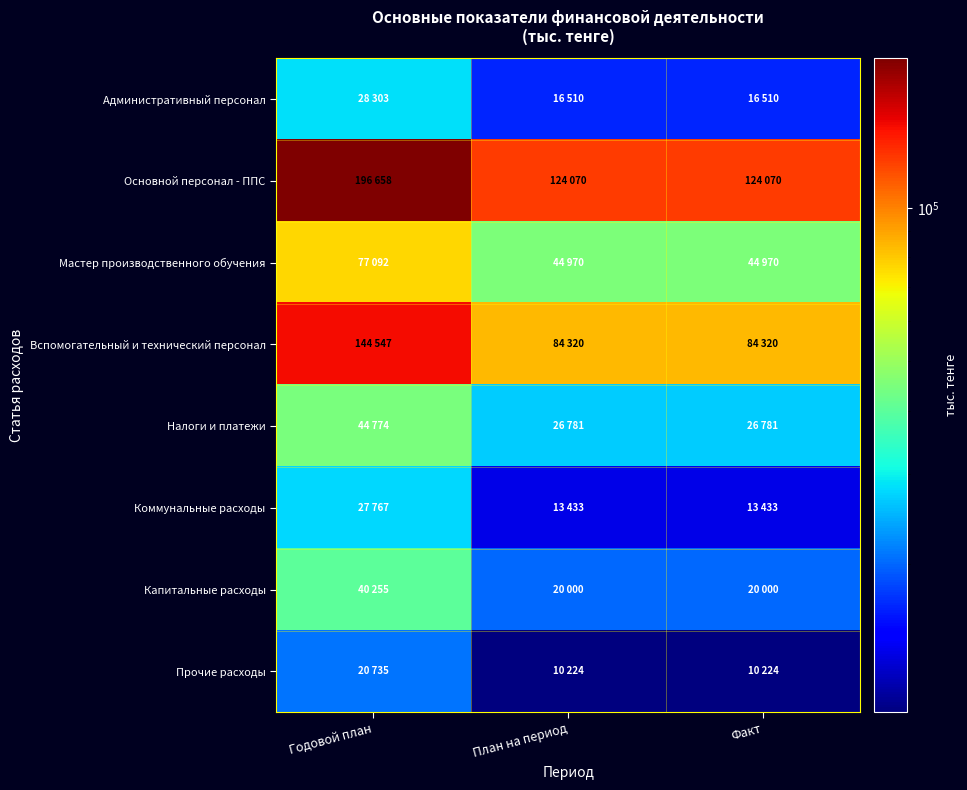

List the series in order of their peak value, lowest first.

Прочие расходы, Коммунальные расходы, Административный персонал, Капитальные расходы, Налоги и платежи, Мастер производственного обучения, Вспомогательный и технический персонал, Основной персонал - ППС